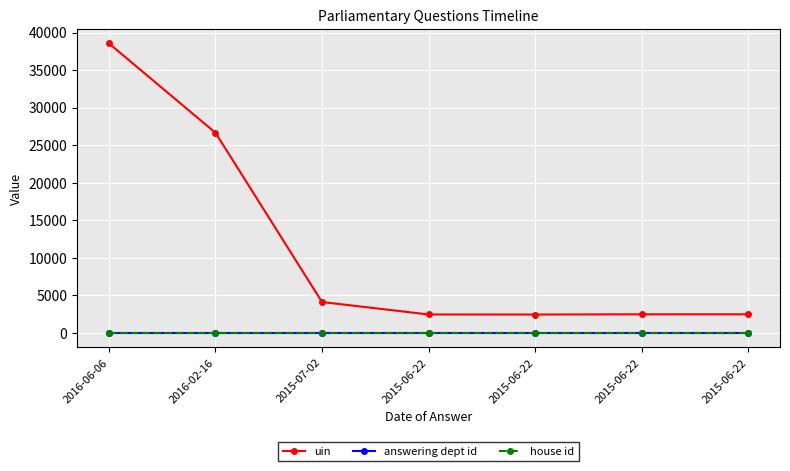

True or false: answering dept id has more than 1 points higher than both neighbors.

False